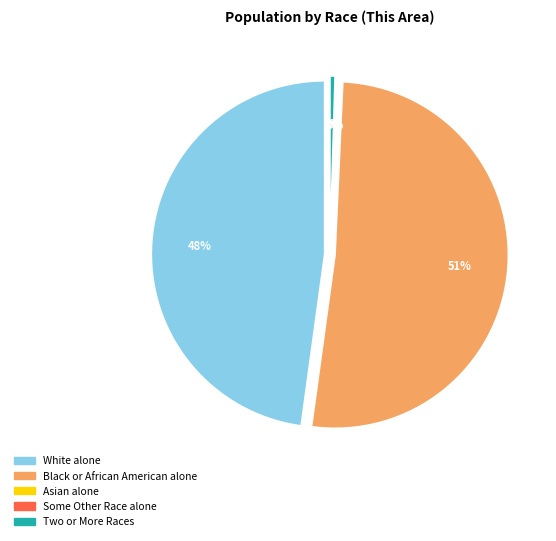

Which slice represents more than half of the pie?

Black or African American alone